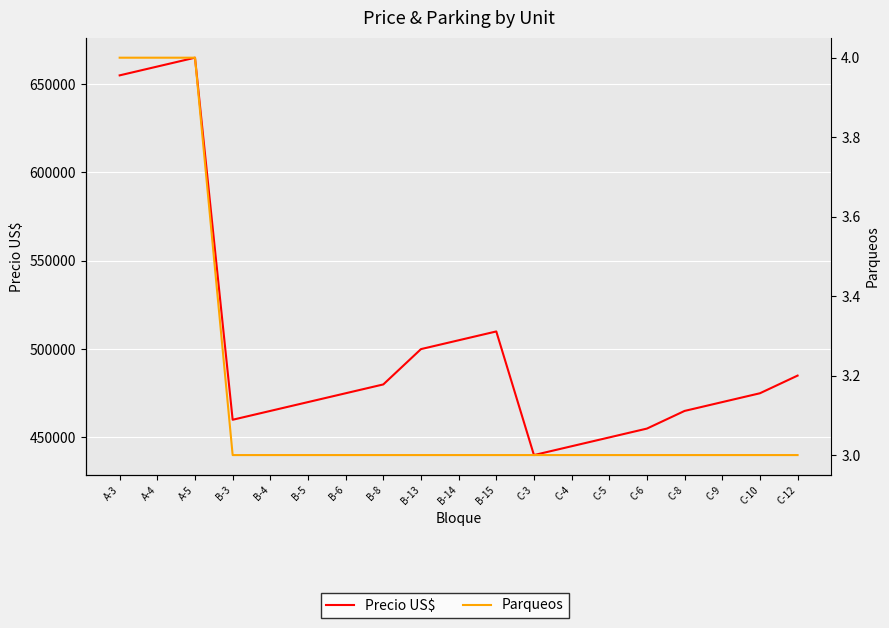

What are all the series names shown in the legend?

Precio US$, Parqueos